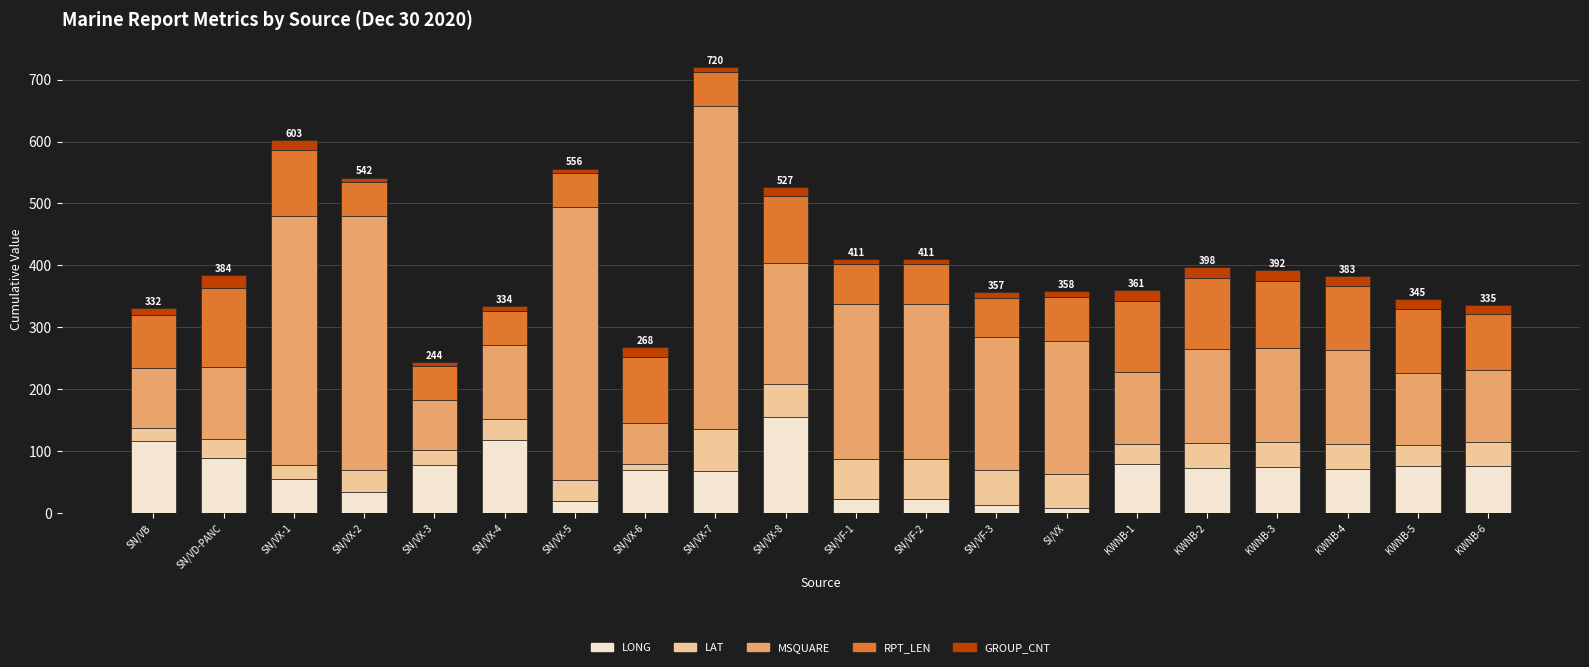

Which category has the highest value in the LONG series?

SN/VX-8